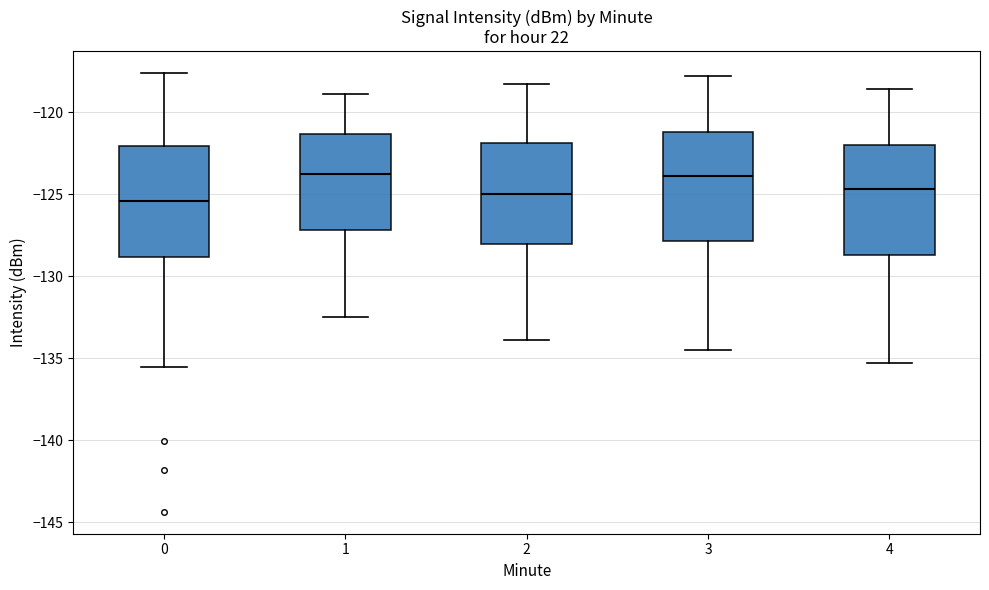

Reading left to right, read every box against the y-axis: the position of its median line, the range the box covers, and the ends of its whiskers. The values are not printed on the chart, so give them approximately, as read against the axis.

0: median -125.5, box -129.0 to -122.0, whiskers -135.5 to -117.5
1: median -123.5, box -127.0 to -121.5, whiskers -132.5 to -119.0
2: median -125.0, box -128.0 to -122.0, whiskers -134.0 to -118.5
3: median -124.0, box -128.0 to -121.0, whiskers -134.5 to -118.0
4: median -124.5, box -128.5 to -122.0, whiskers -135.5 to -118.5